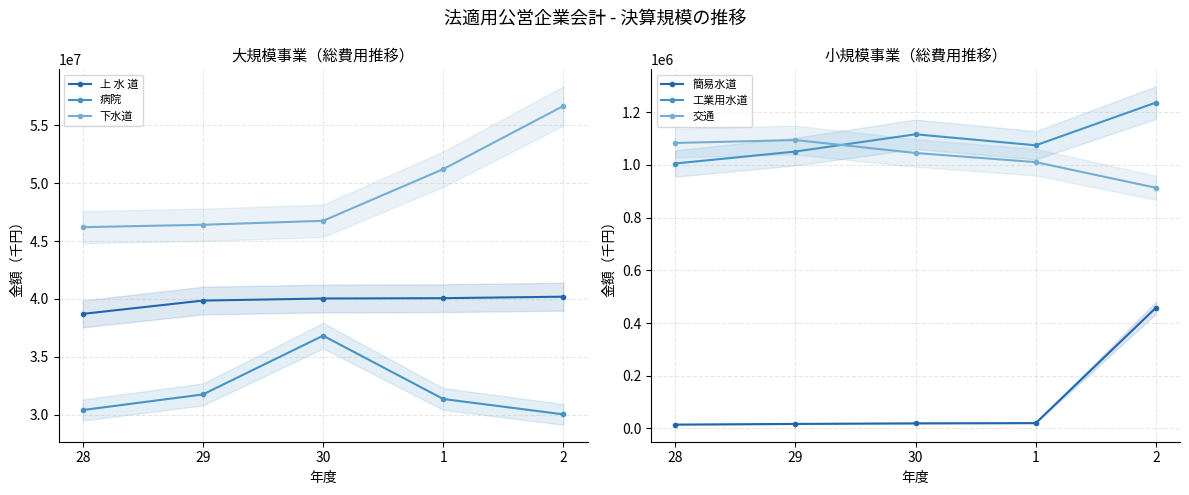

What is the total value across all series at 30?

125787023